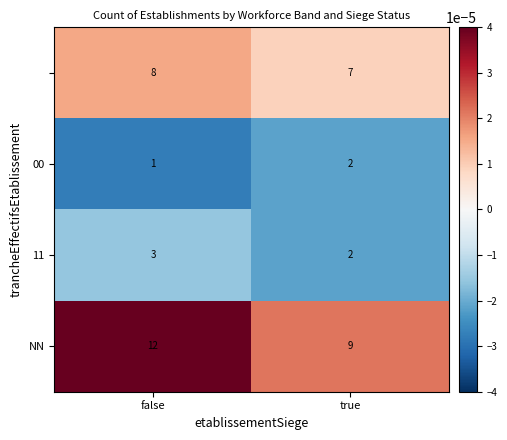

What is the maximum value shown in the chart?

12